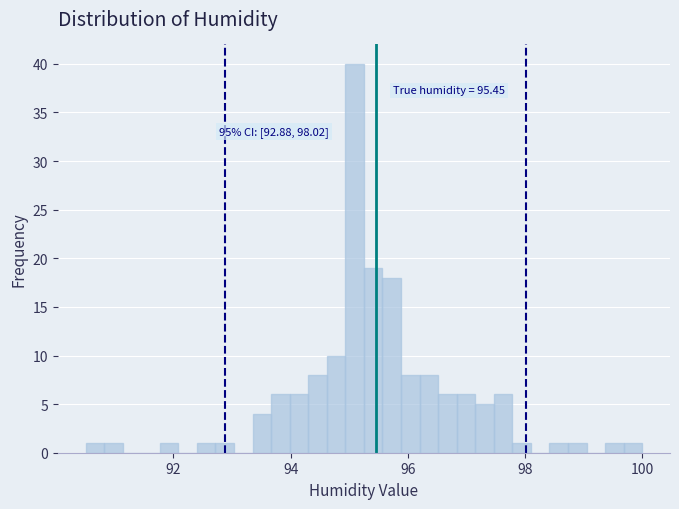

Around what value on the x-axis is the tallest bar? Give the approximate position of its centre, as read against the axis.

95.0